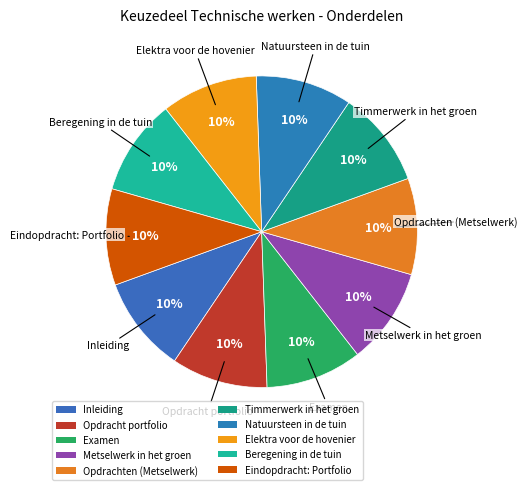

Is there a majority slice in this chart?

No